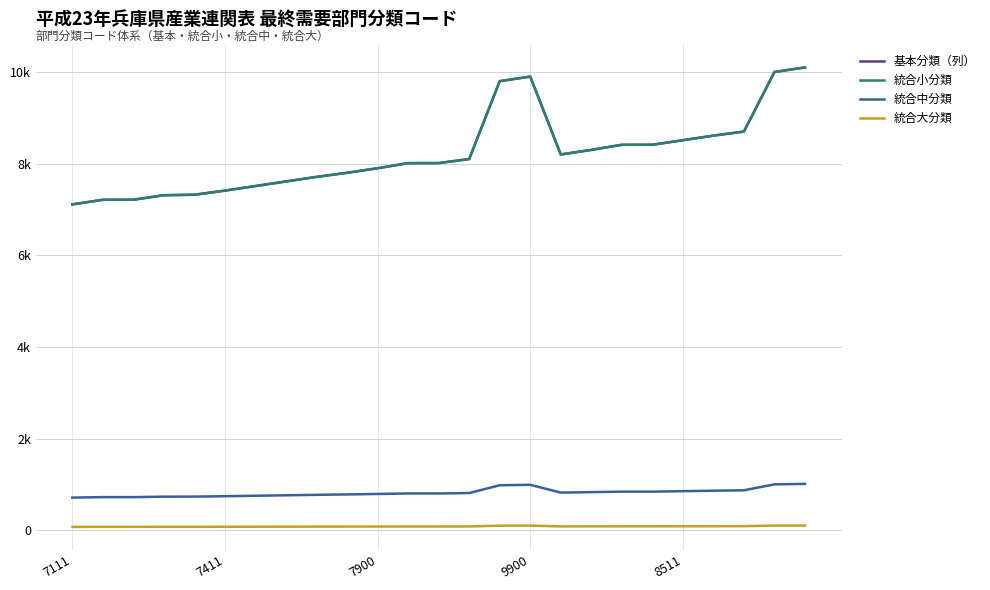

True or false: 統合小分類 and 統合中分類 intersect in this chart.

False